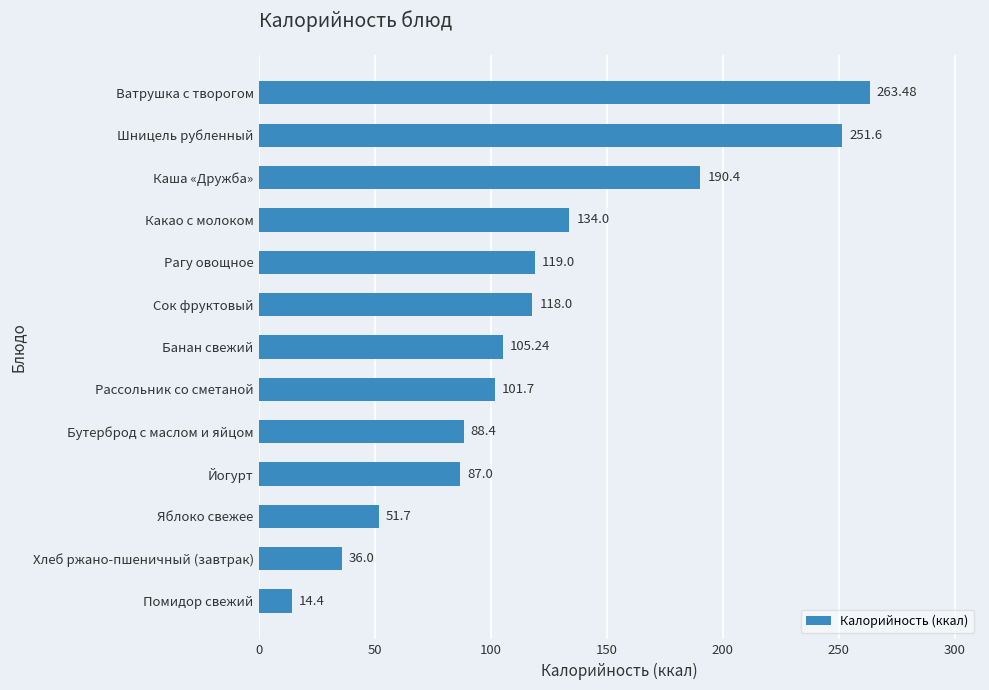

What is the label of the 8th bar from the top?

Рассольник со сметаной